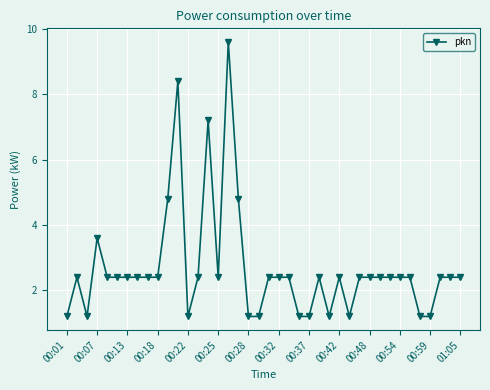

What is the value of the 18th point from the left?

4.8